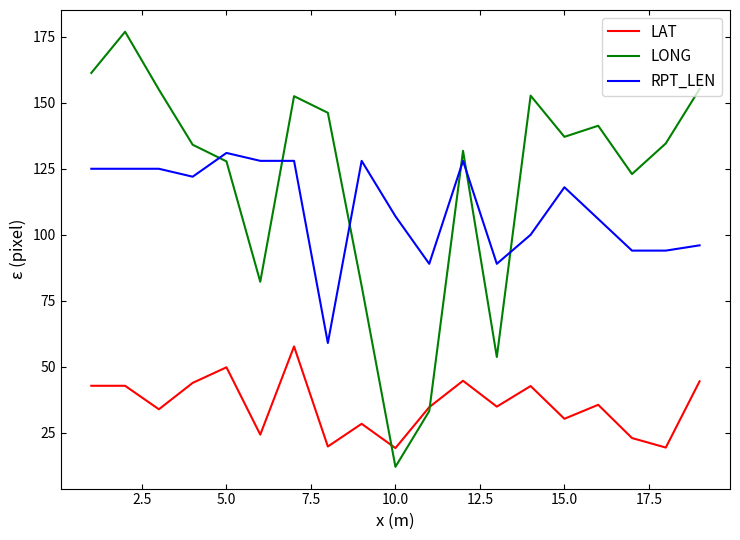

List the series in order of their peak value, highest first.

LONG, RPT_LEN, LAT